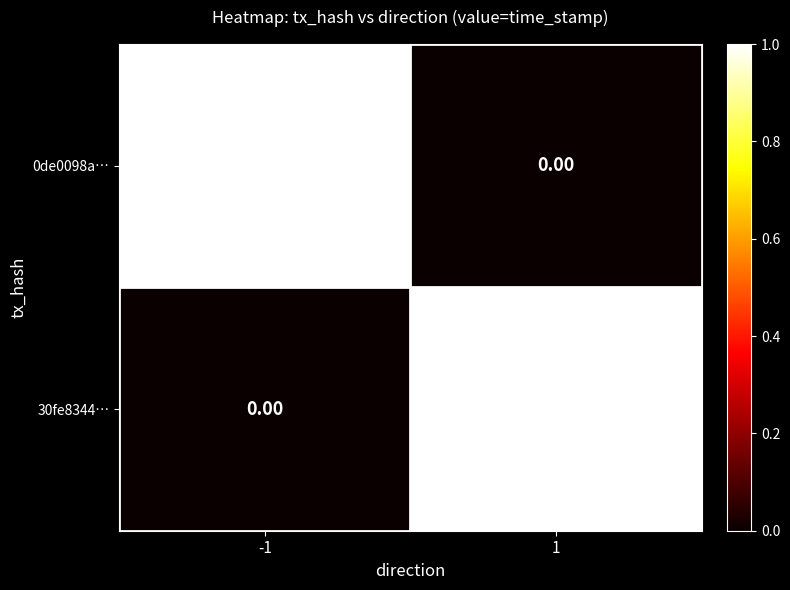

Rank the series at -1 from highest to lowest value.

0de0098a…, 30fe8344…